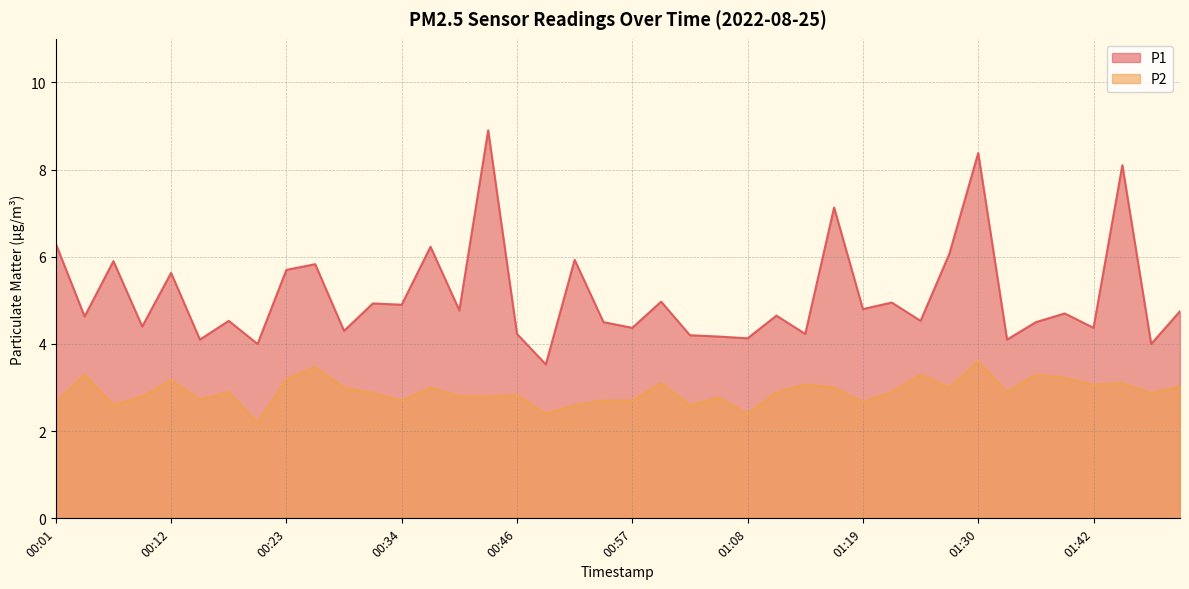

Which label corresponds to the largest value in the chart?

00:43